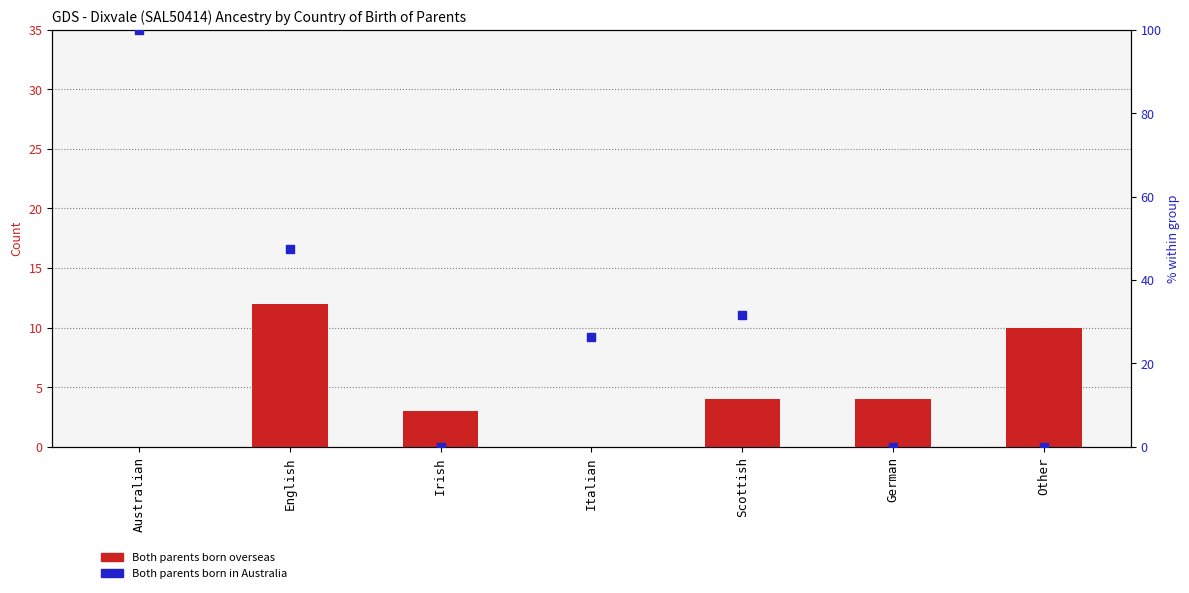

Which series contains the highest Y value?

Both parents born in Australia